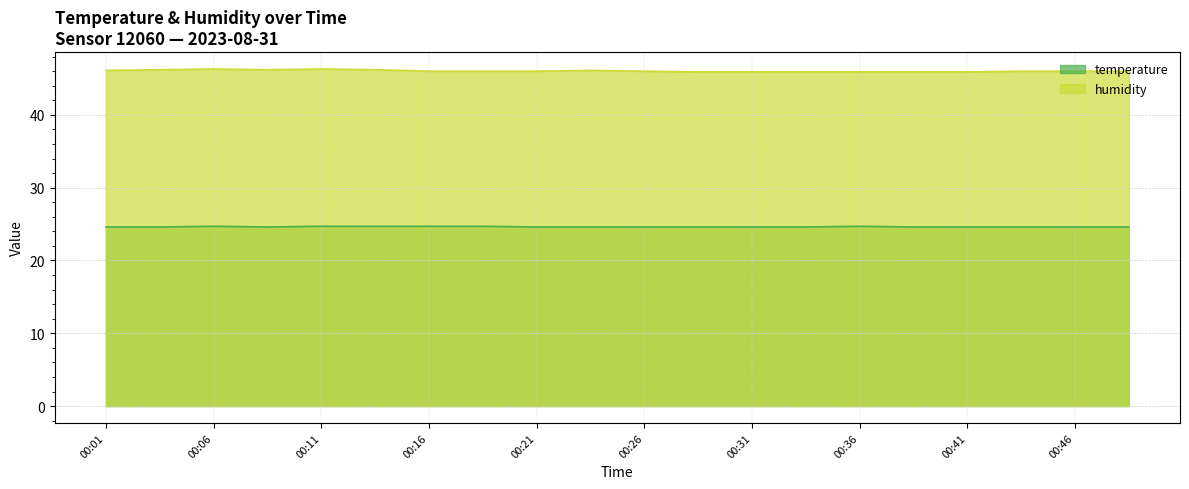

Where is humidity nearest to the value 46?

00:16